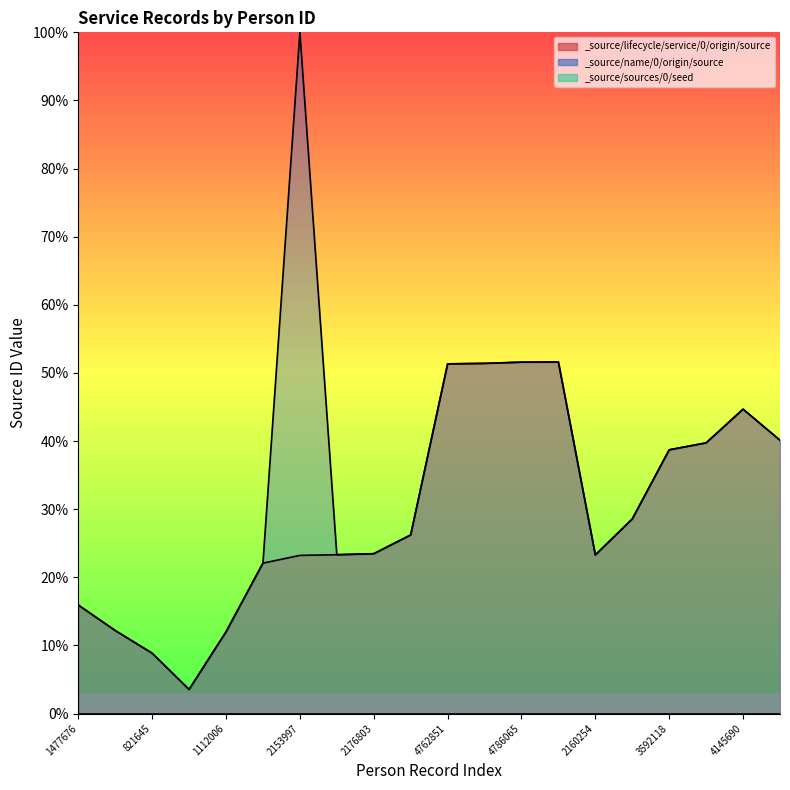

List the labels in order of _source/name/0/origin/source value, smallest first.

327641, 821645, 1112006, 1130376, 1477676, 2048116, 2160254, 2162820, 2176803, 2432159, 2650312, 3592118, 3686620, 3722463, 4145690, 4762851, 4769395, 4786065, 4787885, 2153997